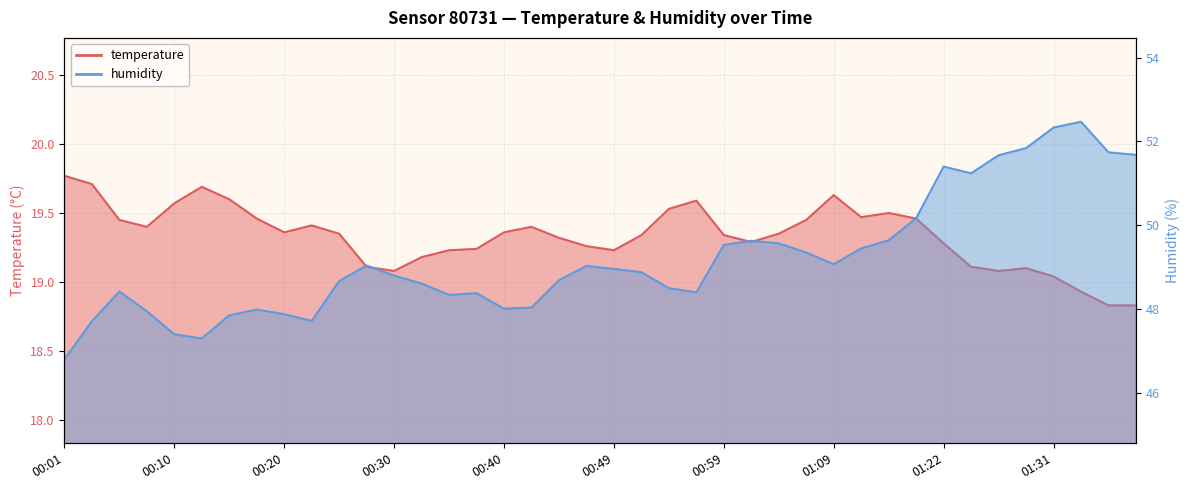

How many lines are shown in the chart?

2